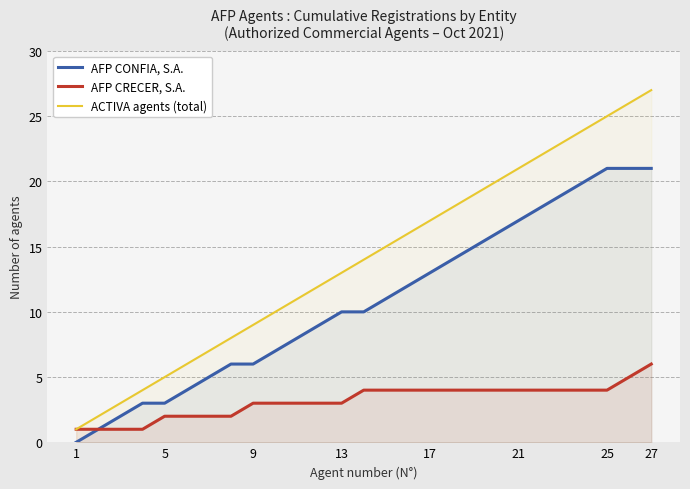

True or false: ACTIVA agents (total) and AFP CRECER, S.A. cross at least once.

False